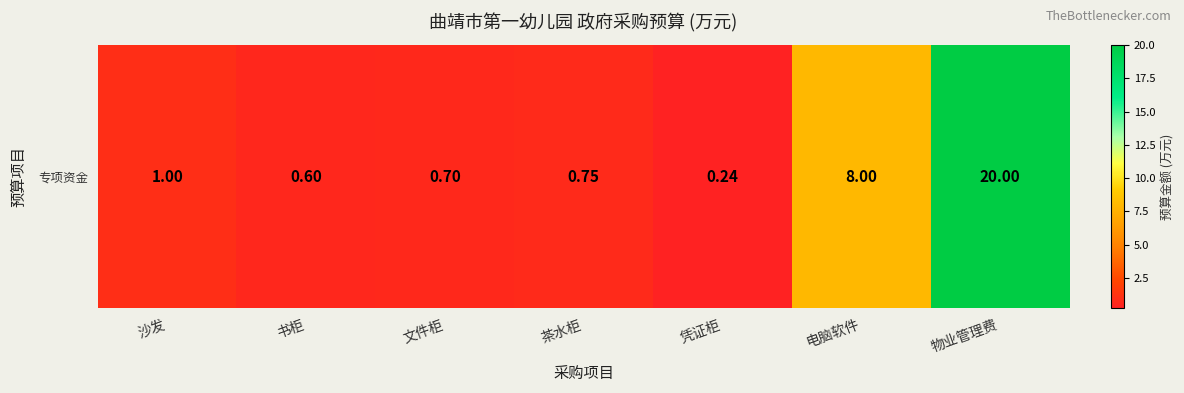

What is the maximum value shown in the chart?

20.0